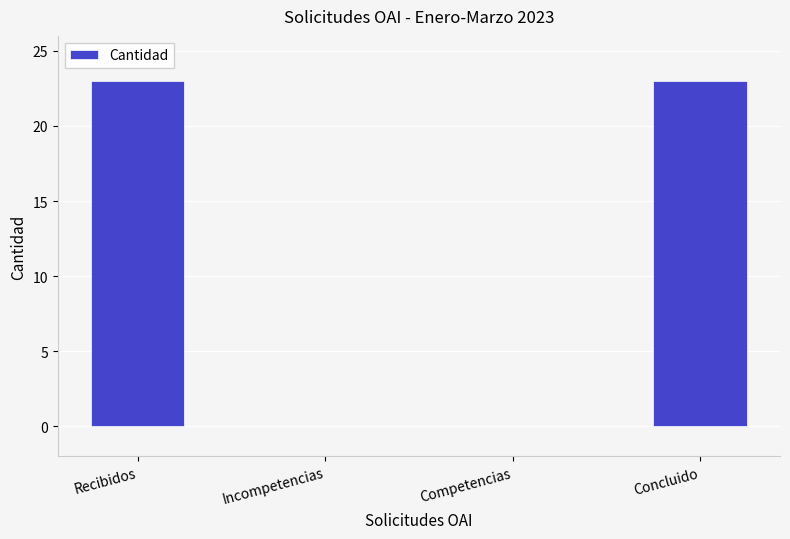

True or false: the data shows 15 at Incompetencias.

False